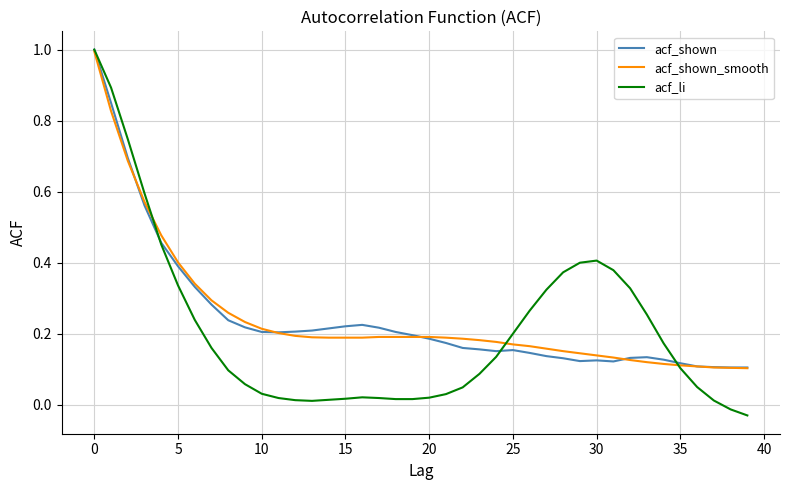

How many values in the acf_li series are below 0?

2